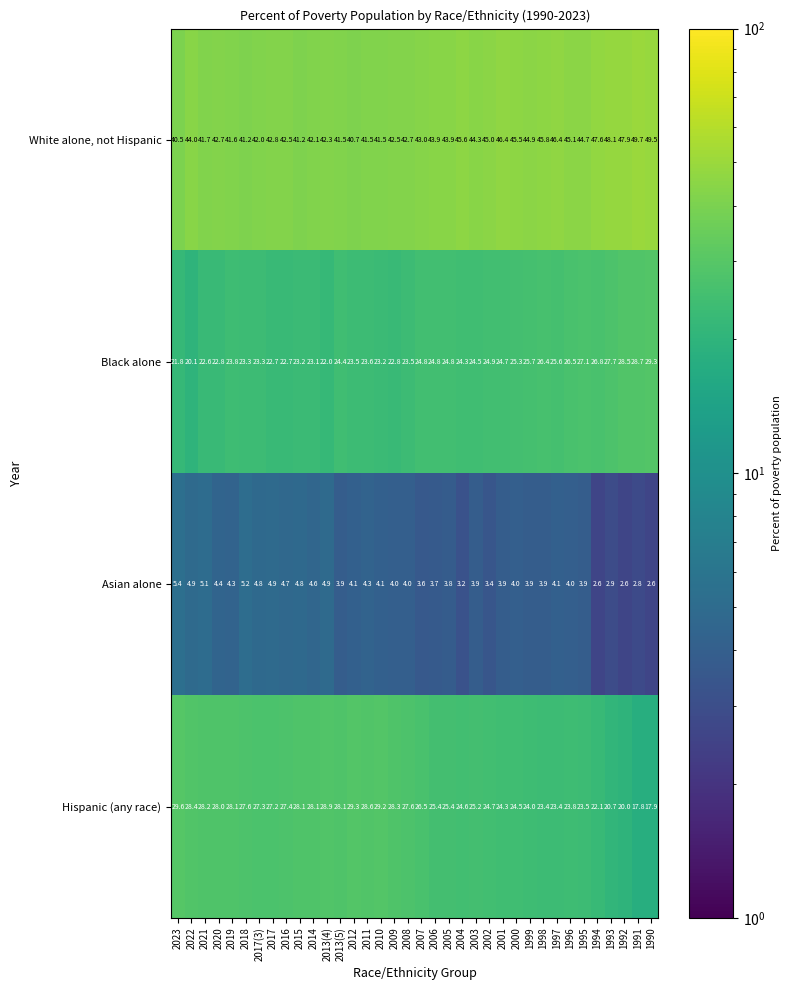

At which label is Black alone closest to 24?

2019